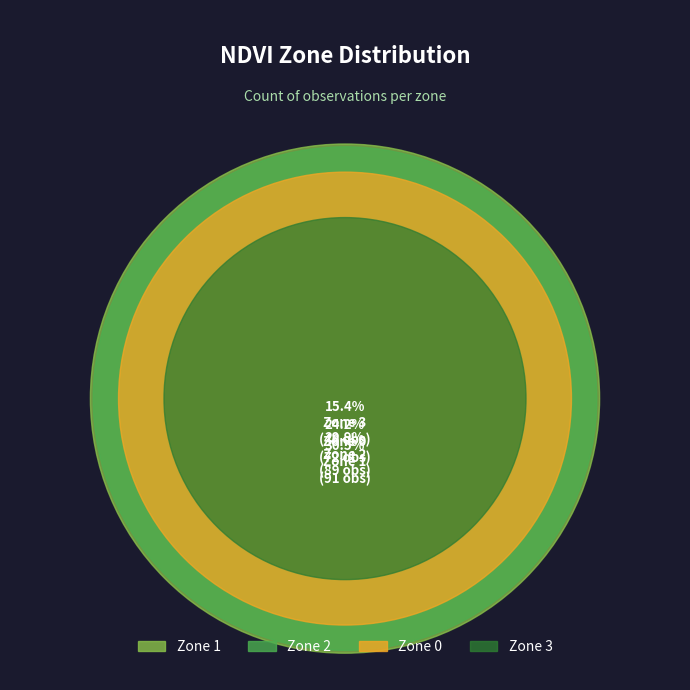

Between Zone 1 and Zone 3, which is larger?

Zone 1